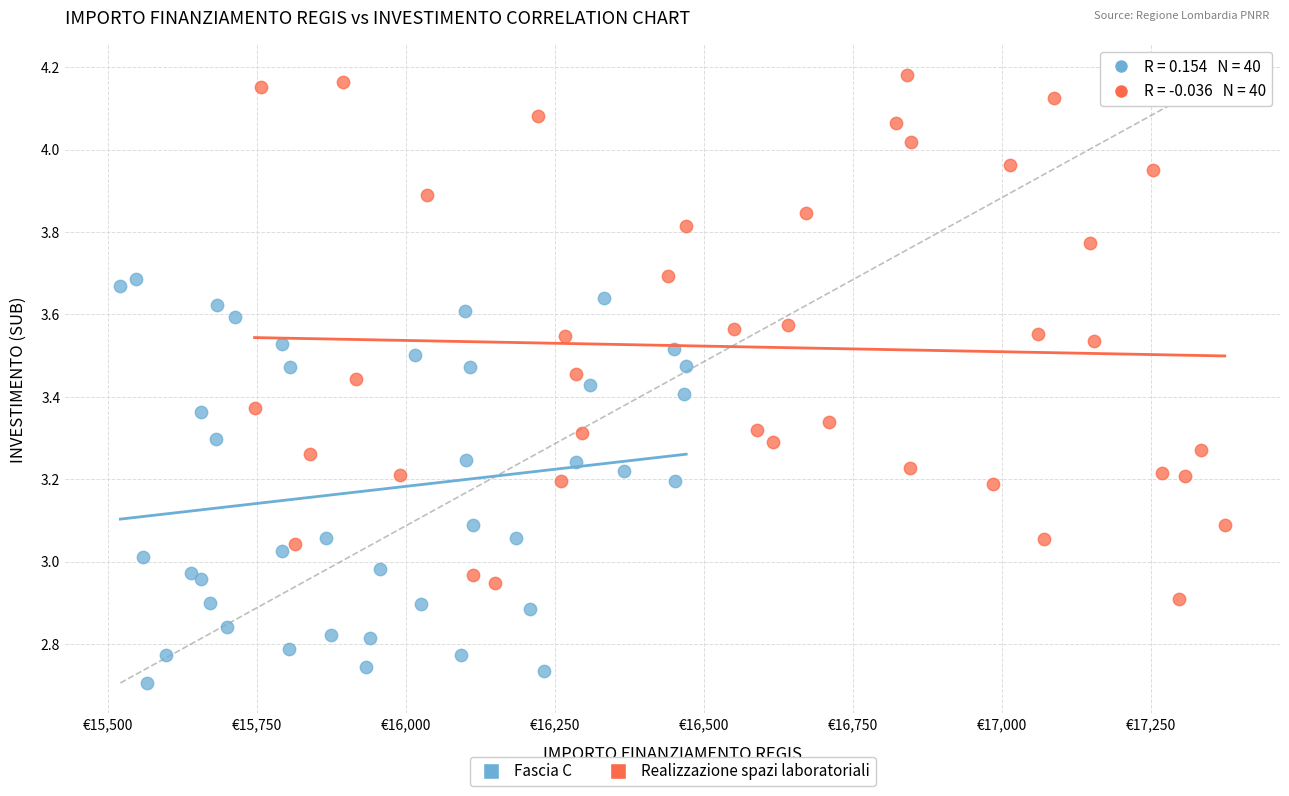

Which series has the largest Y range (max minus min)?

Realizzazione spazi laboratoriali